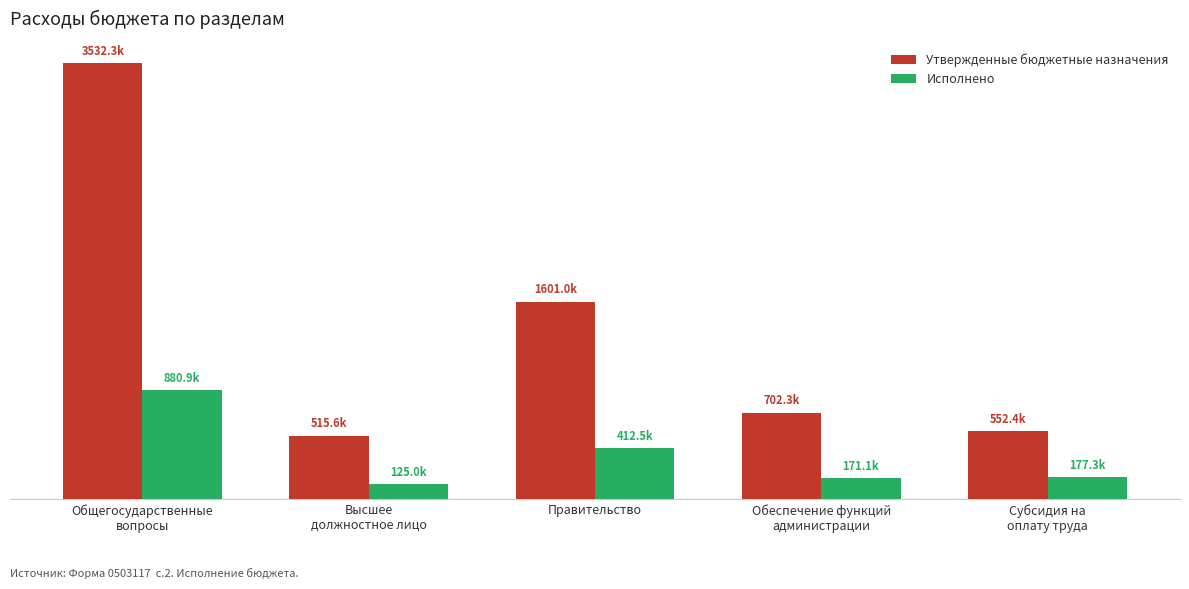

What is the label of the 3rd bar from the left?

Правительство